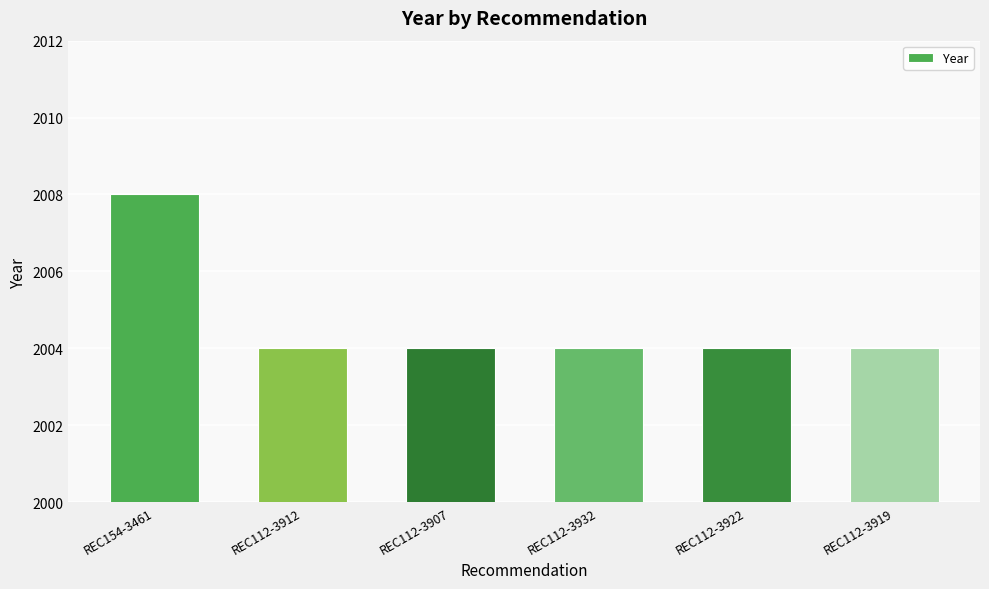

True or false: the data shows 2008 at REC154-3461.

True